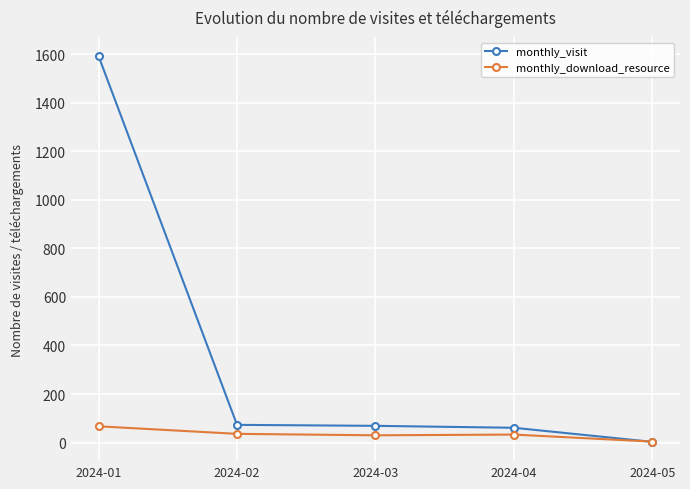

What is the greatest value displayed?

1591